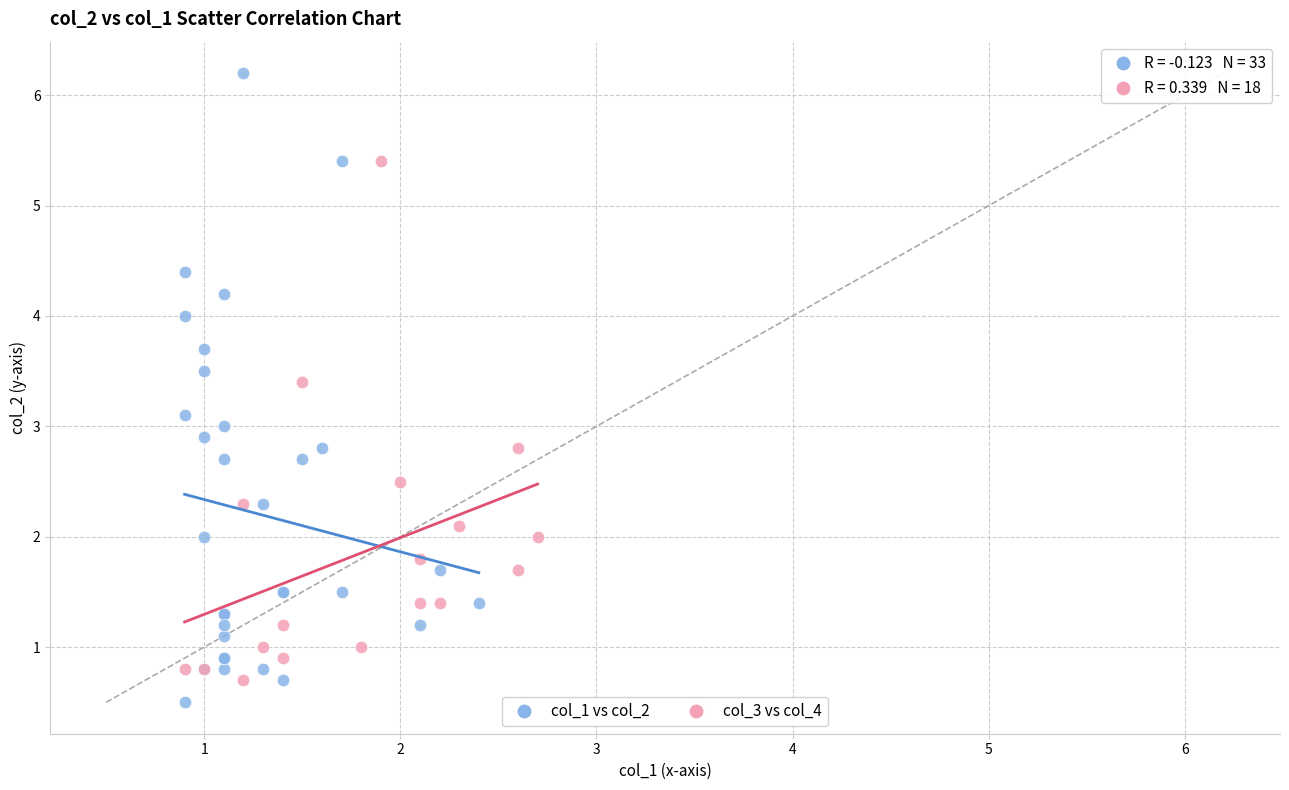

Which series contains the highest Y value?

col_1 vs col_2